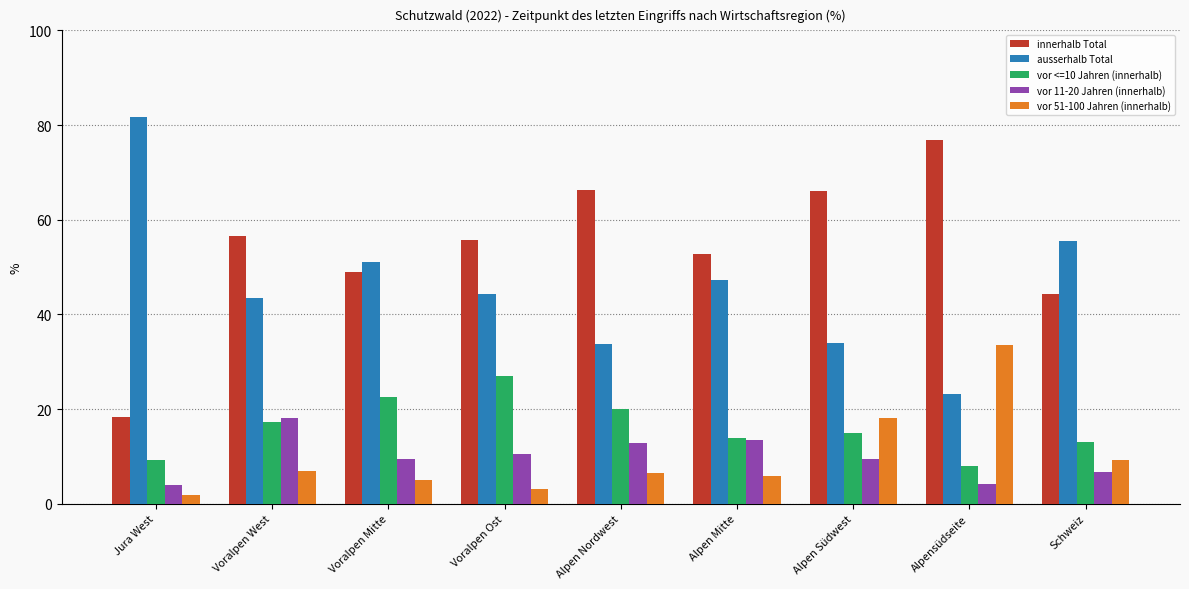

At which label does vor <=10 Jahren (innerhalb) reach its minimum?

Alpensüdseite